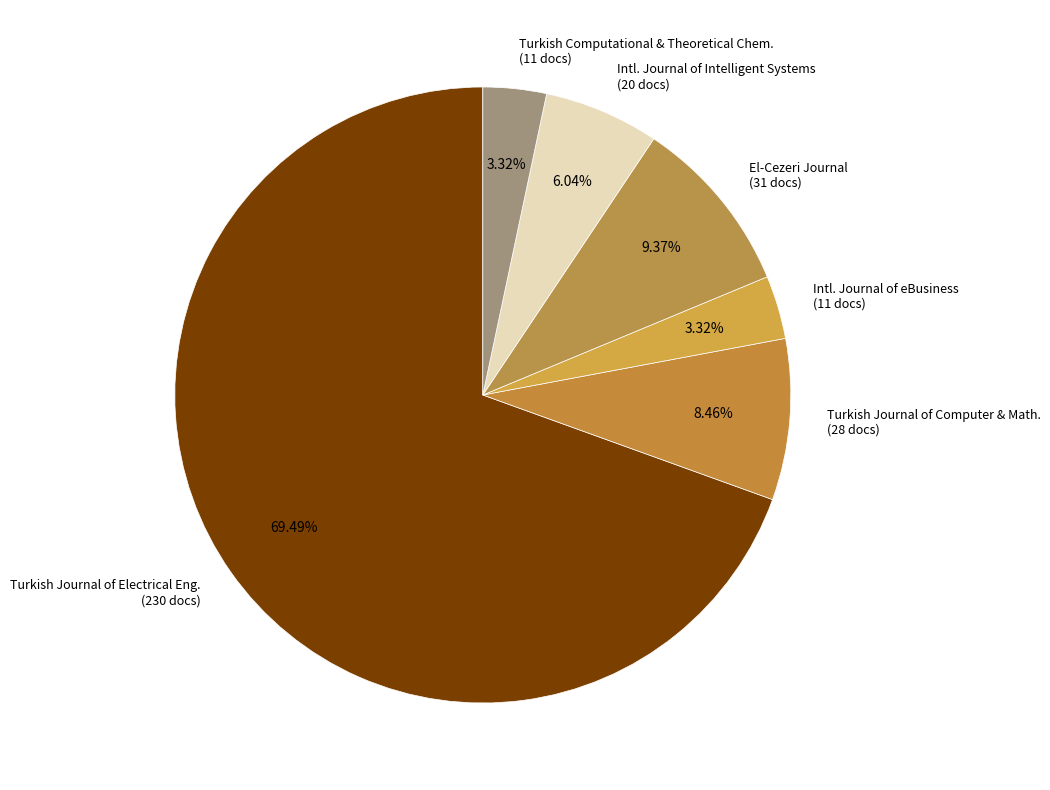

Combined, do Turkish Journal of Electrical Eng. (230 docs) and Intl. Journal of eBusiness (11 docs) account for over 50%?

Yes